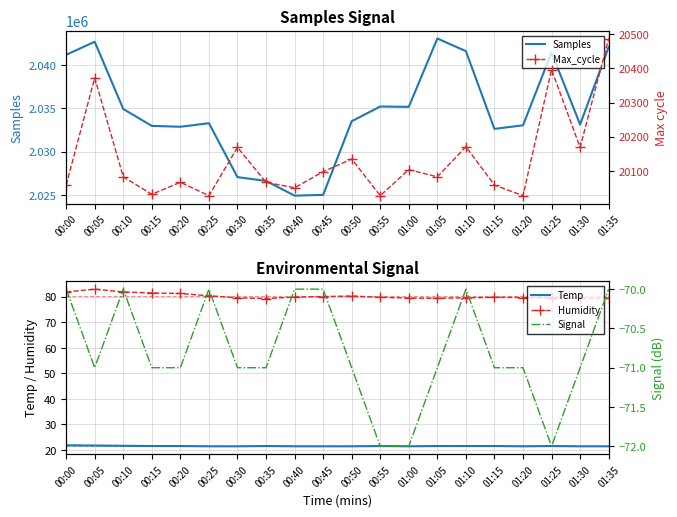

True or false: Temp and Signal intersect in this chart.

False